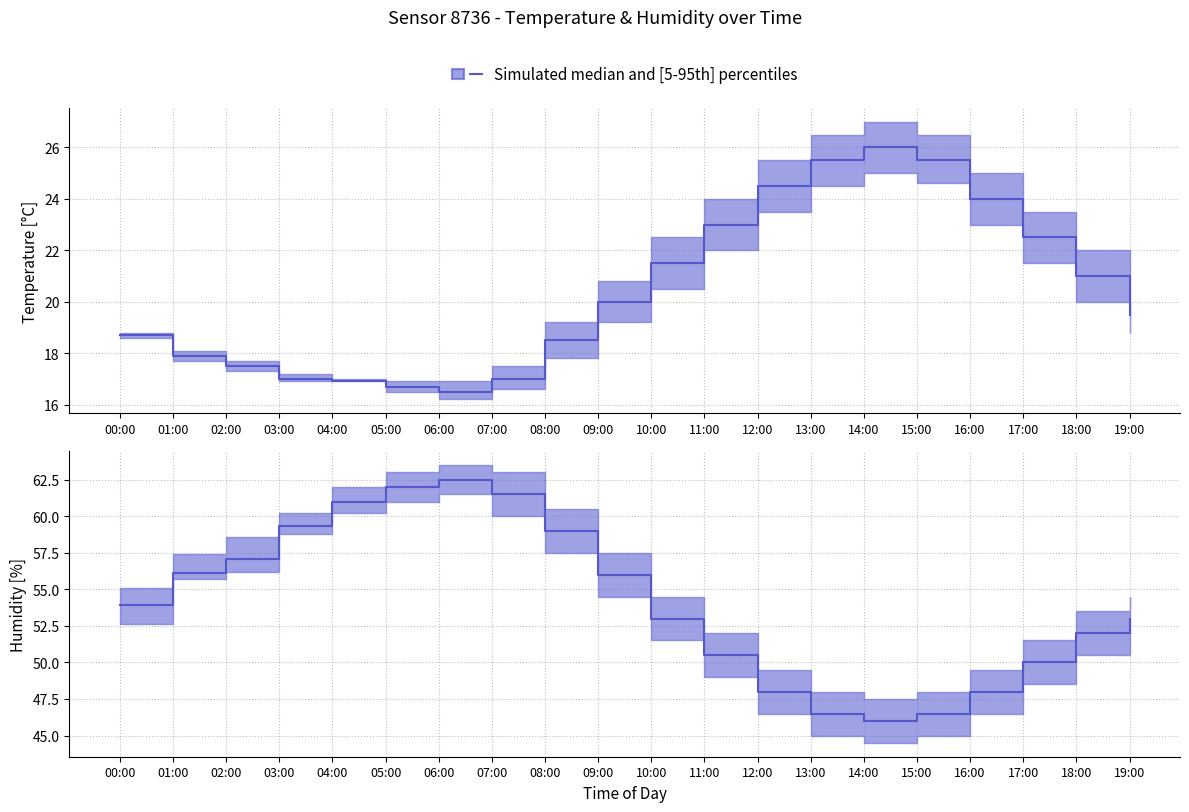

Between 12:00 and 17:00, which is larger?

12:00